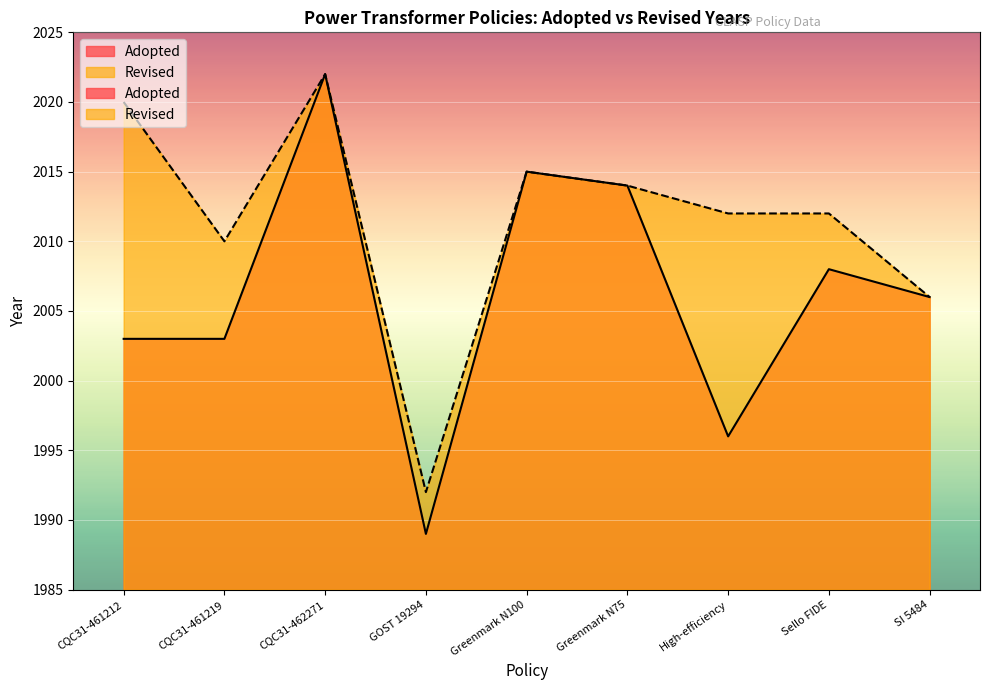

The value at Greenmark N100 is 1362. True or false?

False